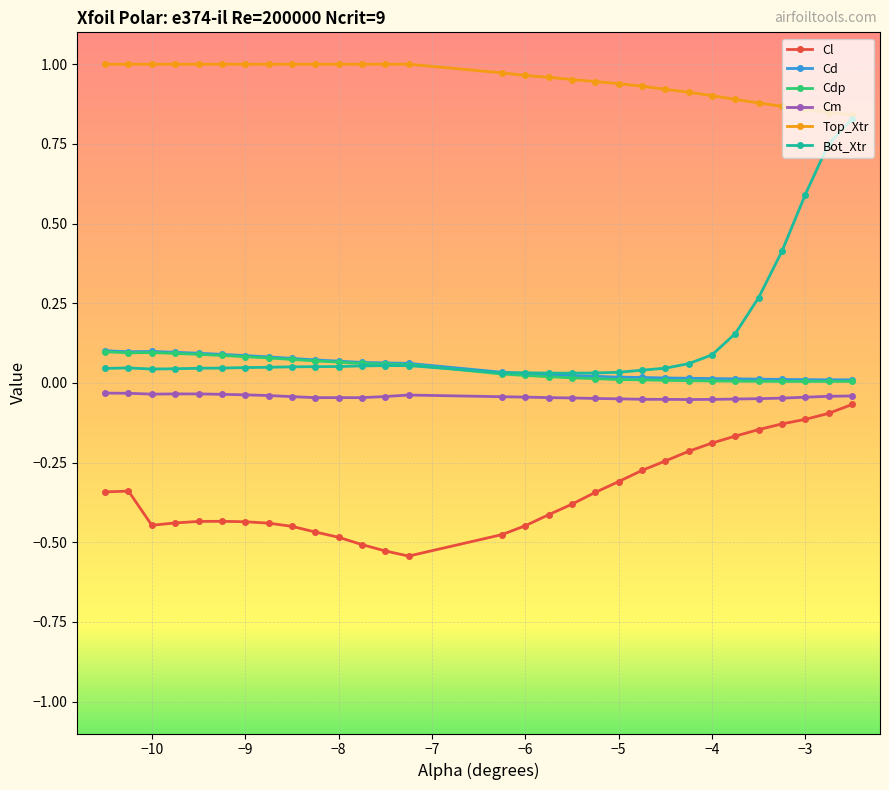

True or false: Cl and Cdp cross at least once.

False